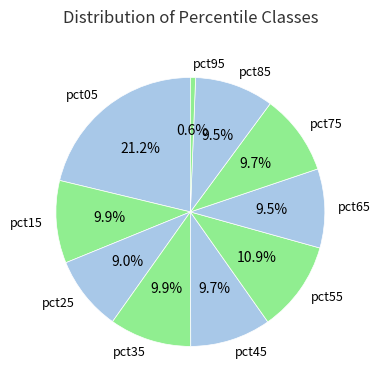

Which slice is the largest?

pct05